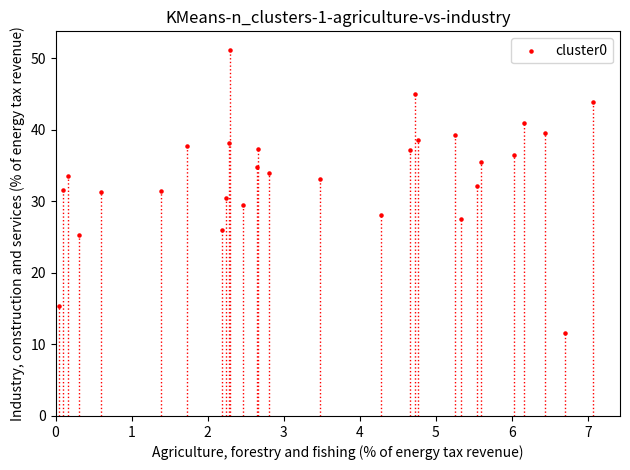

What is the range of X values (max minus min)?

7.0